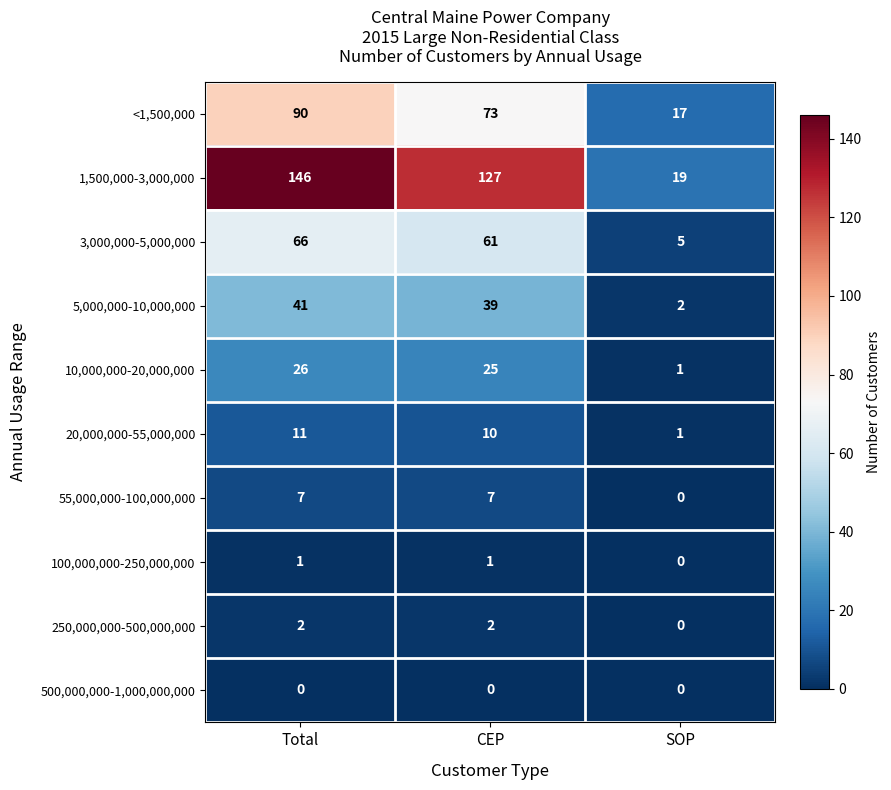

What is the difference between the maximum and minimum values in the 10,000,000-20,000,000 series?

25